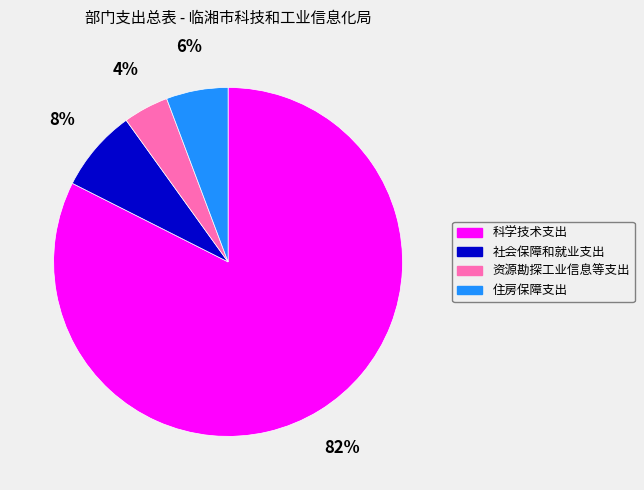

What percentage is the 资源勘探工业信息等支出 slice, to the nearest percent?

4%